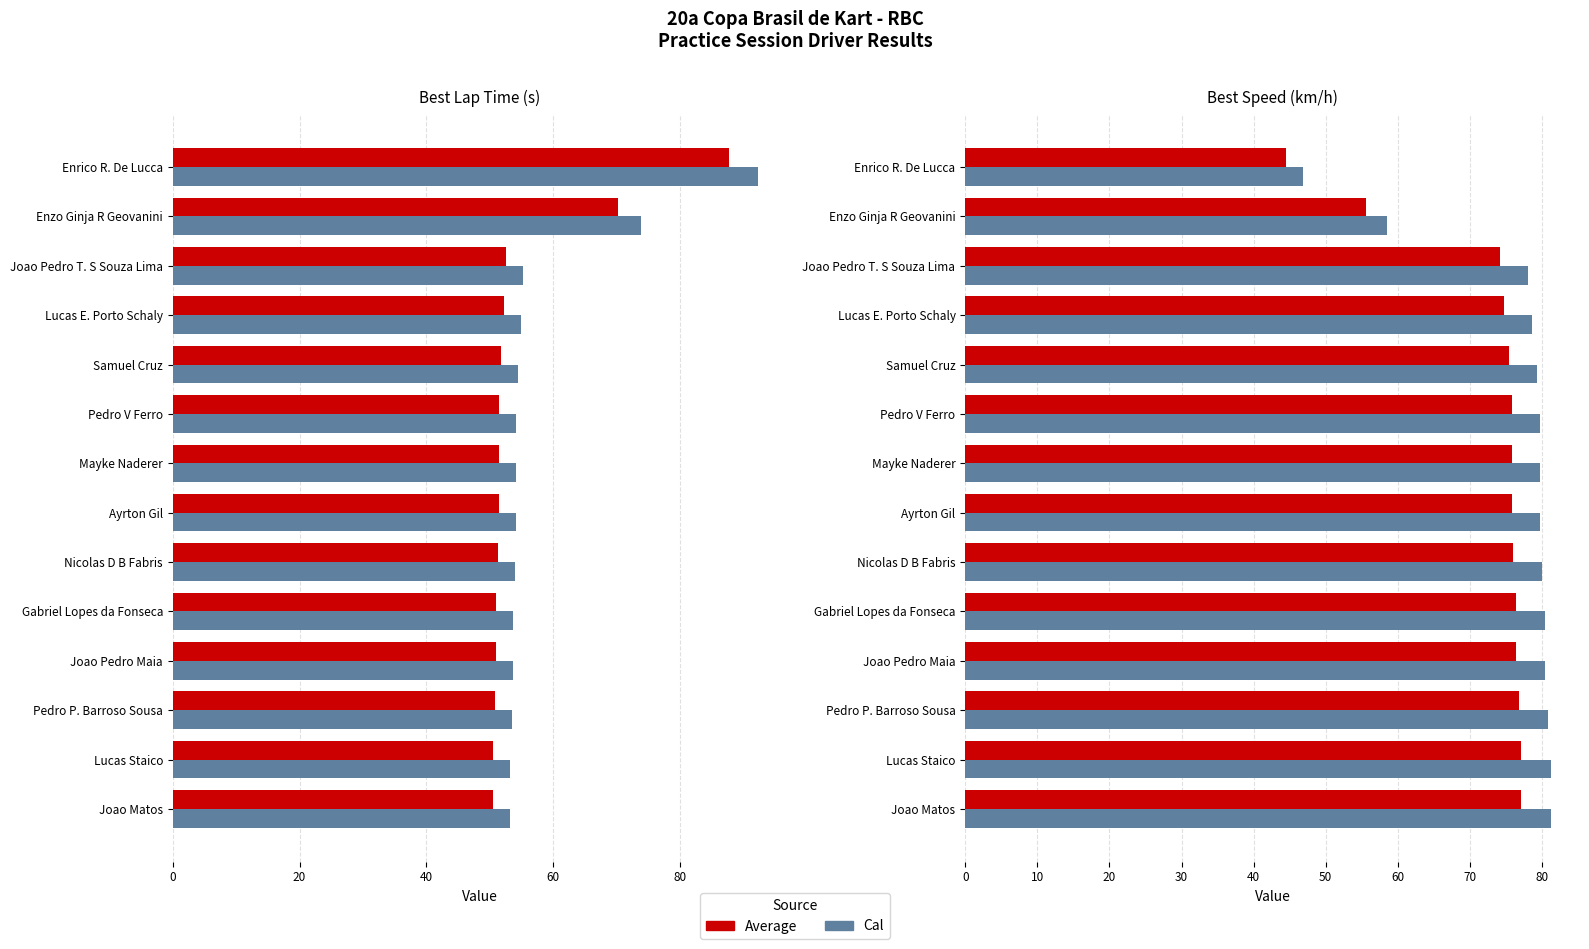

Which series has the widest spread of values?

Cal